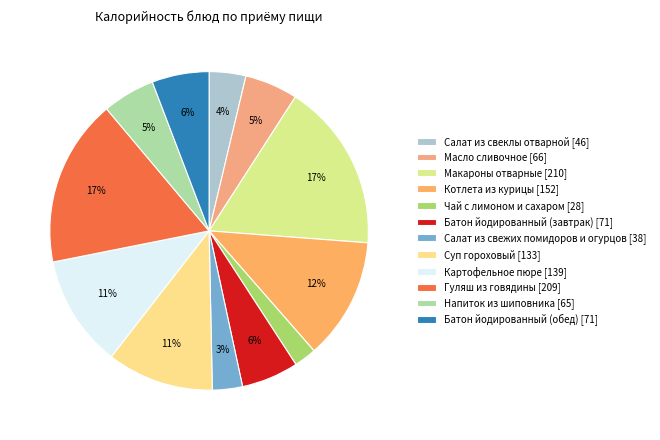

Count the number of slices in the pie.

12